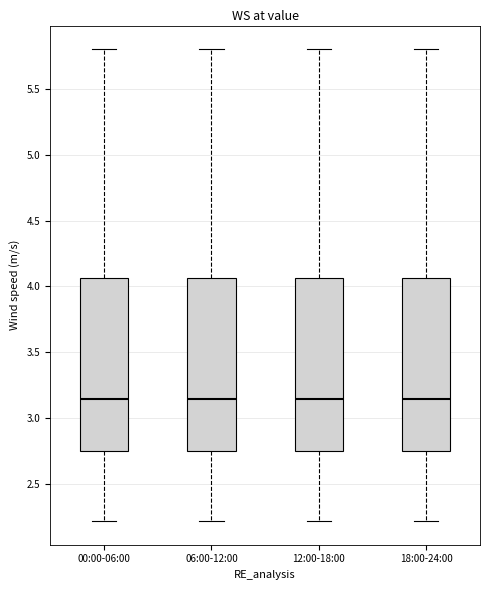

Where is the upper edge of the box for 00:00-06:00 on the y-axis? The values are not printed on the chart, so give them approximately, as read against the axis.

4.05